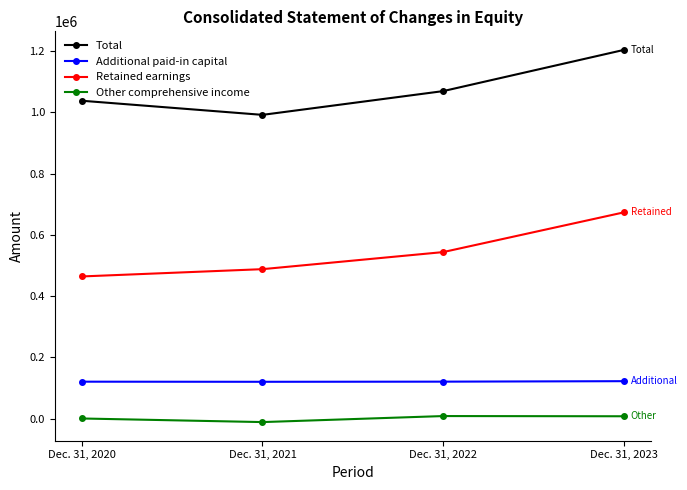

What is the value of the Retained earnings point at the 2nd from the left?

487885